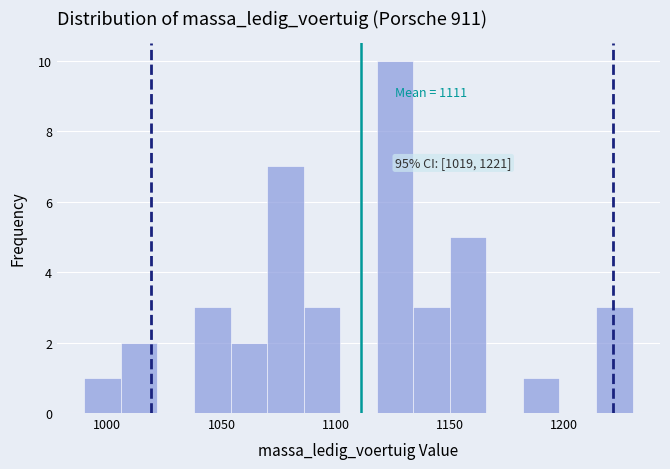

Read against the x-axis, roughly where is the centre of the tallest bar?

1125